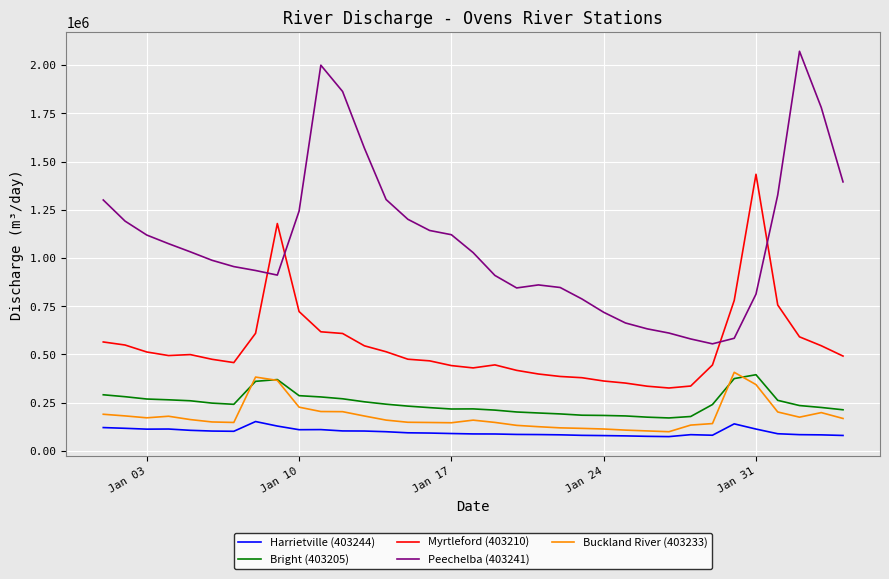

True or false: Myrtleford (403210) and Harrietville (403244) intersect in this chart.

False